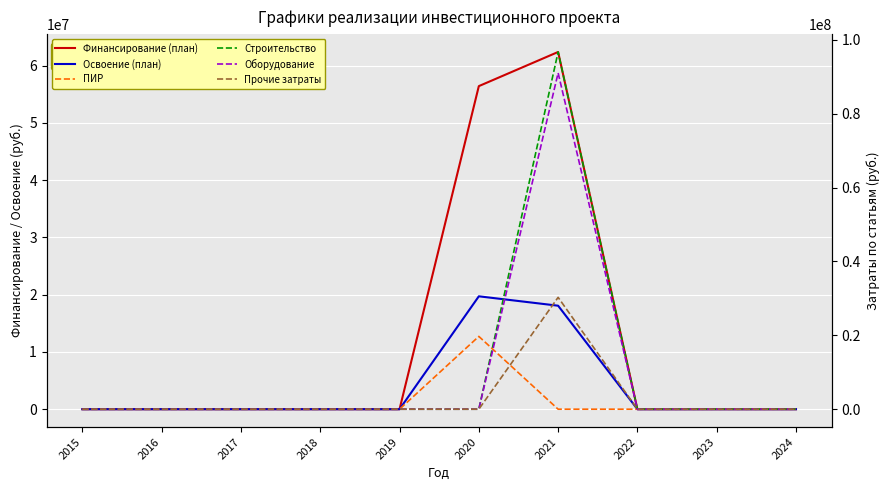

How many positive values does the ПИР series have?

1